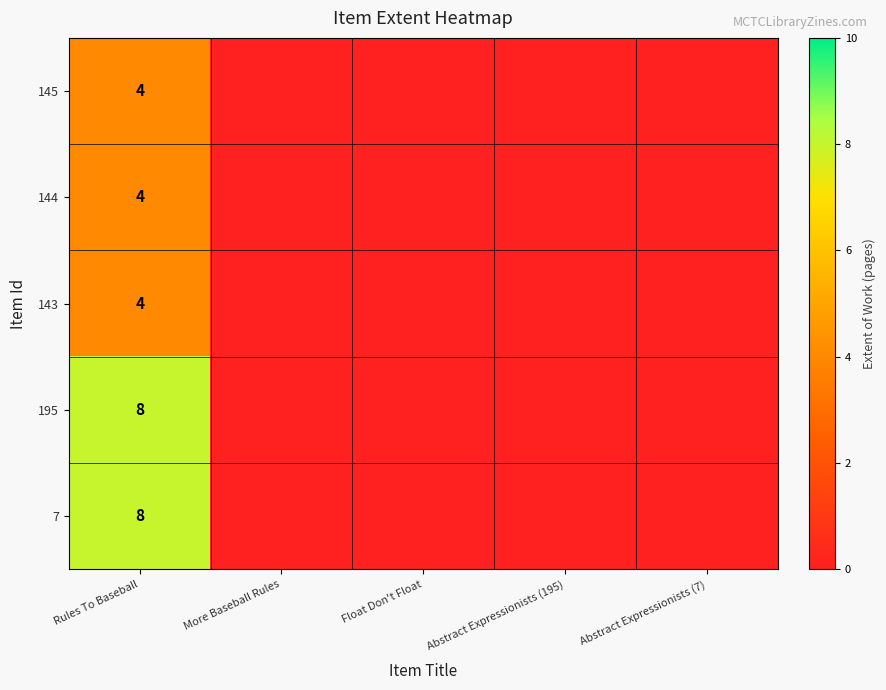

The 195 series shows 8 at Rules To Baseball. True or false?

True